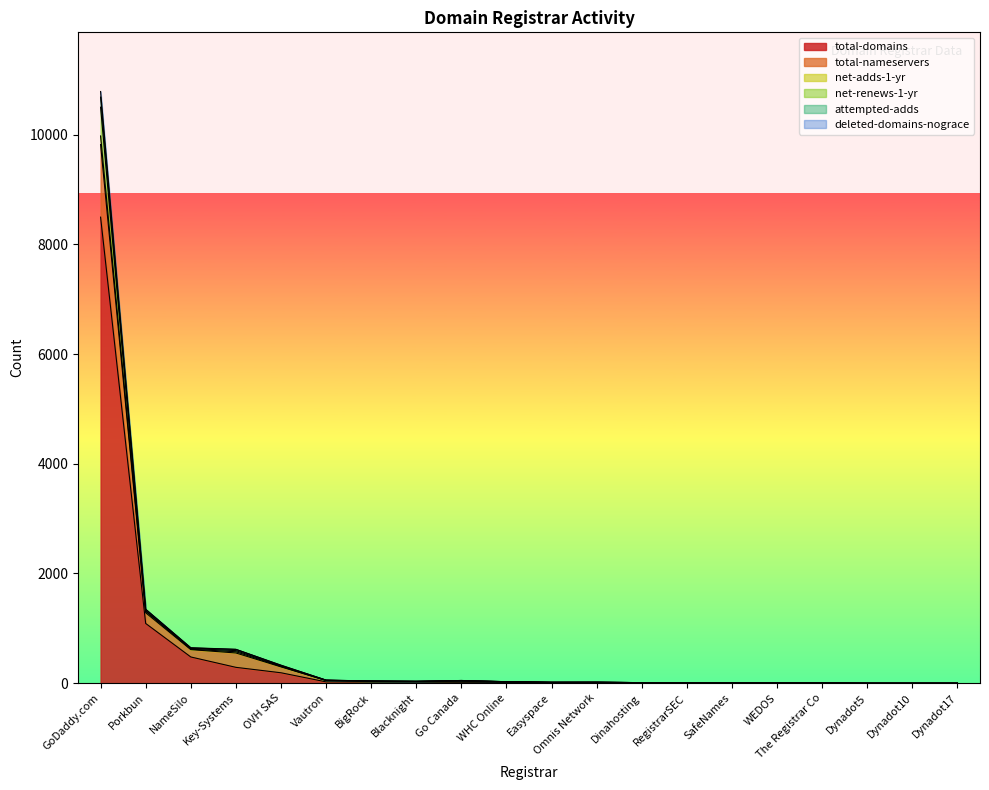

True or false: deleted-domains-nograce and total-nameservers intersect in this chart.

False